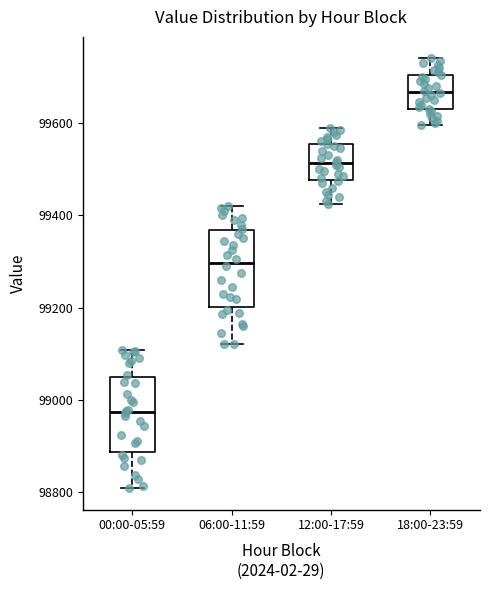

Which box's median line is the highest?

18:00-23:59